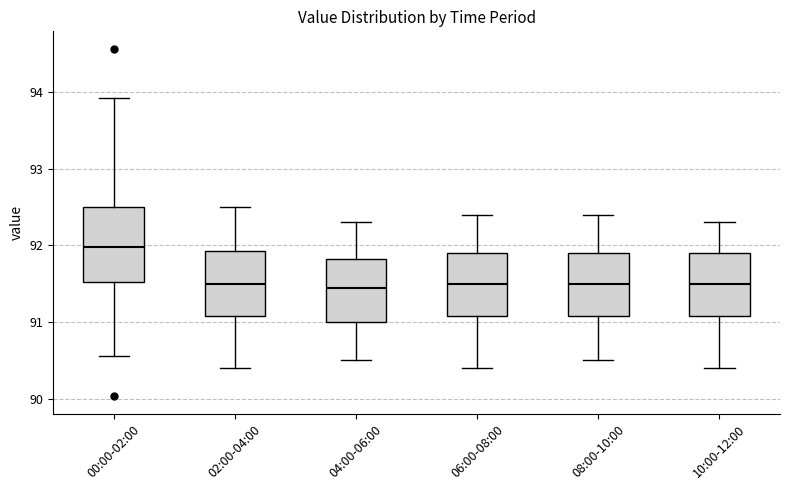

Reading left to right, read every box against the y-axis: the position of its median line, the range the box covers, and the ends of its whiskers. The values are not printed on the chart, so give them approximately, as read against the axis.

00:00-02:00: median 92.0, box 91.5 to 92.5, whiskers 90.6 to 93.9
02:00-04:00: median 91.5, box 91.1 to 91.9, whiskers 90.4 to 92.5
04:00-06:00: median 91.5, box 91.0 to 91.8, whiskers 90.5 to 92.3
06:00-08:00: median 91.5, box 91.1 to 91.9, whiskers 90.4 to 92.4
08:00-10:00: median 91.5, box 91.1 to 91.9, whiskers 90.5 to 92.4
10:00-12:00: median 91.5, box 91.1 to 91.9, whiskers 90.4 to 92.3